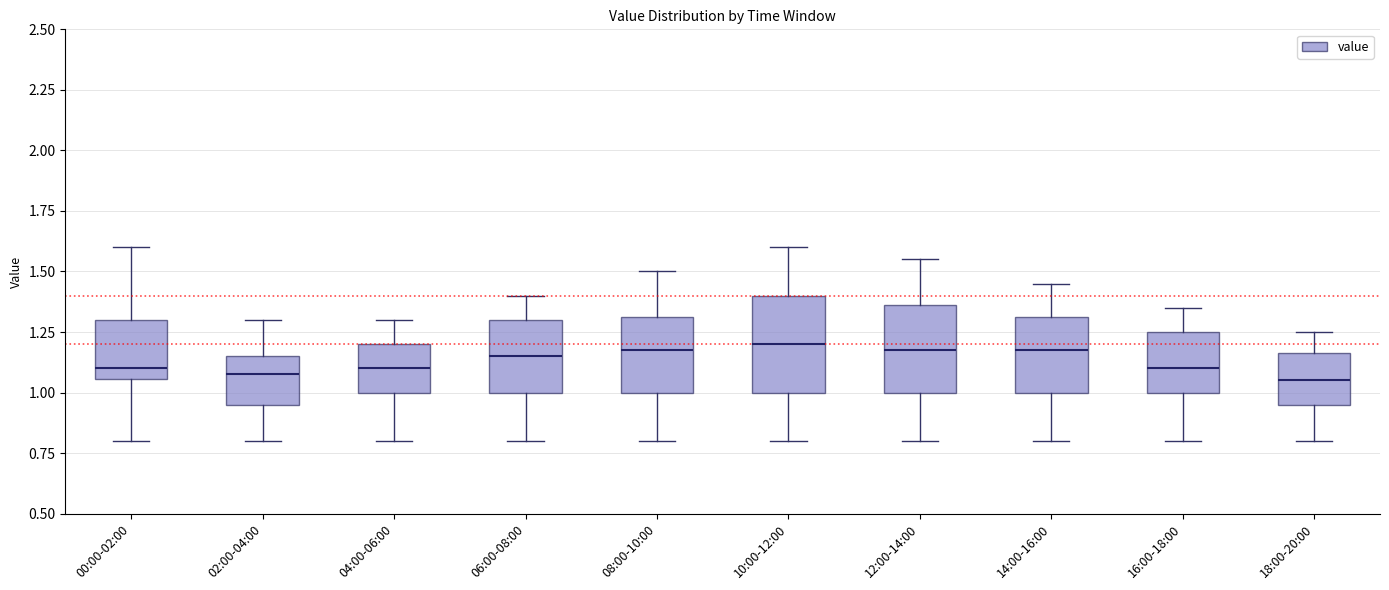

Reading left to right, read every box against the y-axis: the position of its median line, the range the box covers, and the ends of its whiskers. The values are not printed on the chart, so give them approximately, as read against the axis.

00:00-02:00: median 1.10, box 1.05 to 1.30, whiskers 0.80 to 1.60
02:00-04:00: median 1.10, box 0.95 to 1.15, whiskers 0.80 to 1.30
04:00-06:00: median 1.10, box 1.00 to 1.20, whiskers 0.80 to 1.30
06:00-08:00: median 1.15, box 1.00 to 1.30, whiskers 0.80 to 1.40
08:00-10:00: median 1.20, box 1.00 to 1.30, whiskers 0.80 to 1.50
10:00-12:00: median 1.20, box 1.00 to 1.40, whiskers 0.80 to 1.60
12:00-14:00: median 1.20, box 1.00 to 1.35, whiskers 0.80 to 1.55
14:00-16:00: median 1.20, box 1.00 to 1.30, whiskers 0.80 to 1.45
16:00-18:00: median 1.10, box 1.00 to 1.25, whiskers 0.80 to 1.35
18:00-20:00: median 1.05, box 0.95 to 1.15, whiskers 0.80 to 1.25